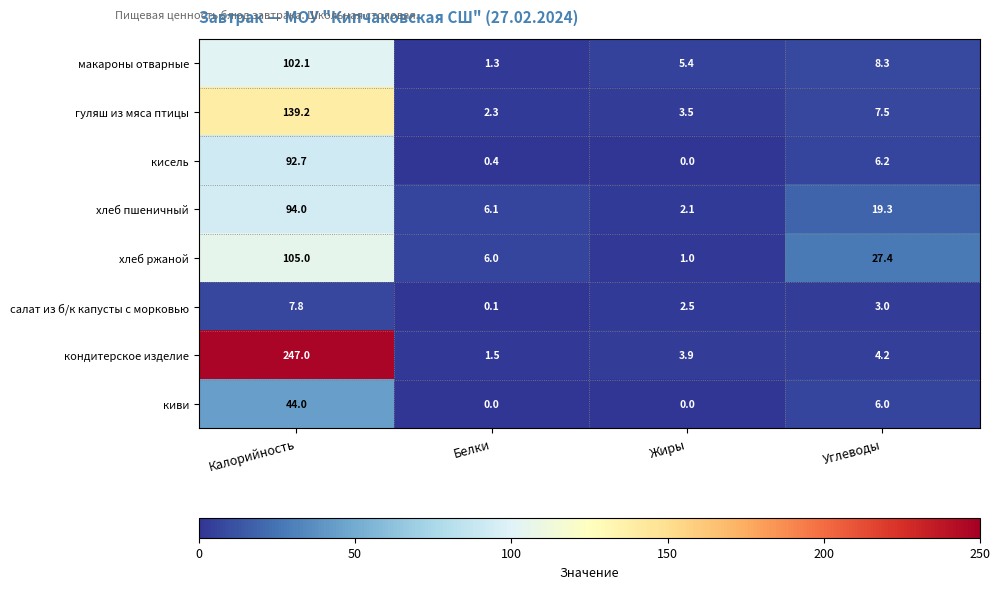

Where is макароны отварные nearest to the value 51?

Углеводы